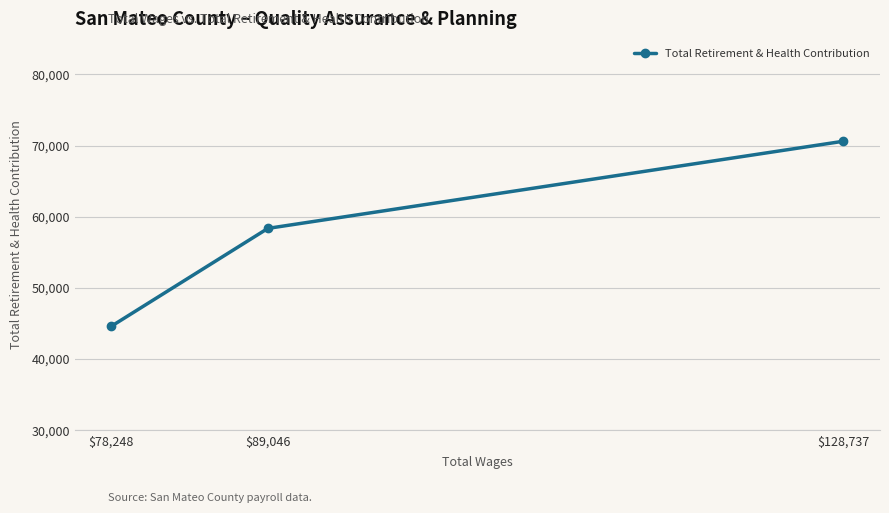

True or false: the data shows 70618 at $128,737.

True